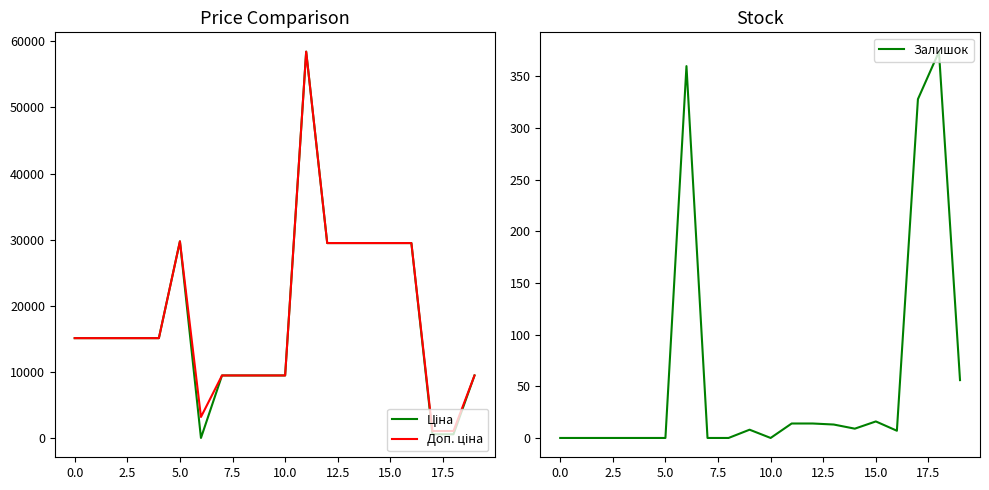

How many data points does each series have?

20